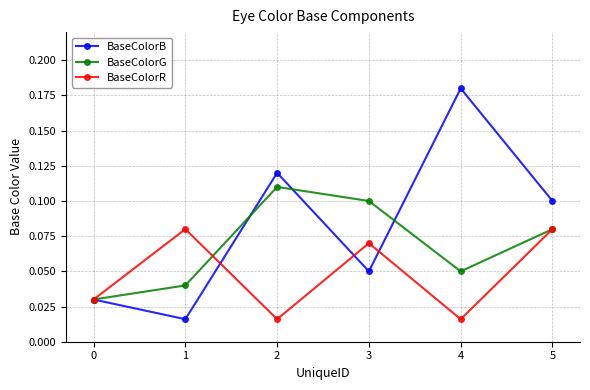

Is the value of BaseColorB at 4 greater than the value of BaseColorR at 2?

Yes